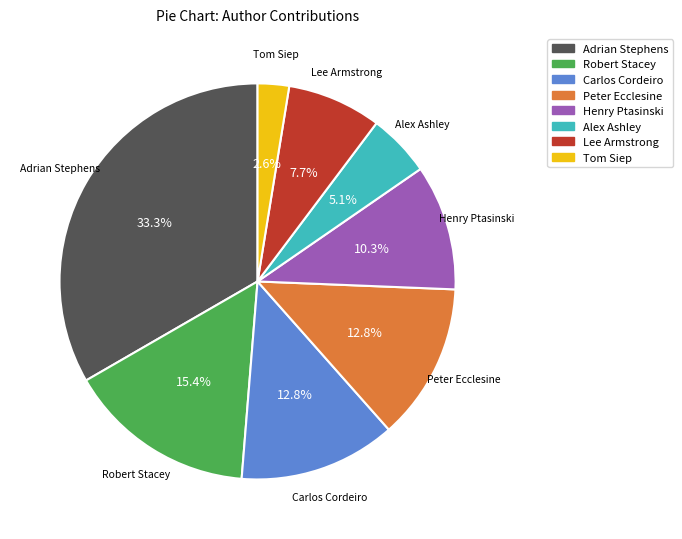

Is it true that Peter Ecclesine is 13% of the pie?

True